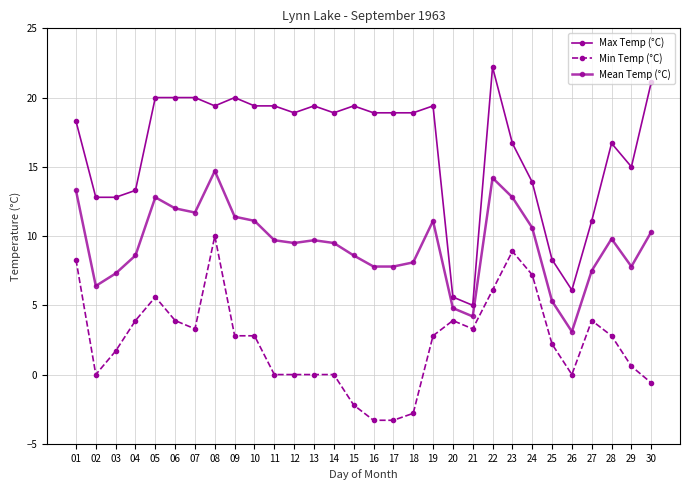

At which label does Mean Temp (°C) reach its peak?

08